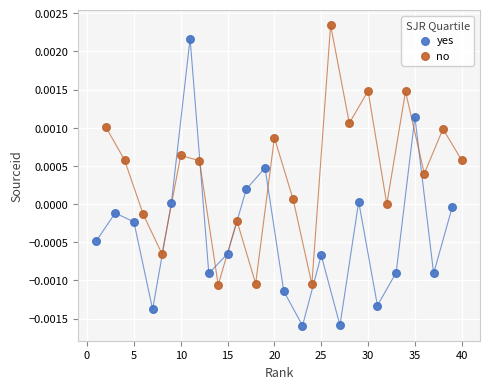

What are all the series names shown in the legend?

yes, no